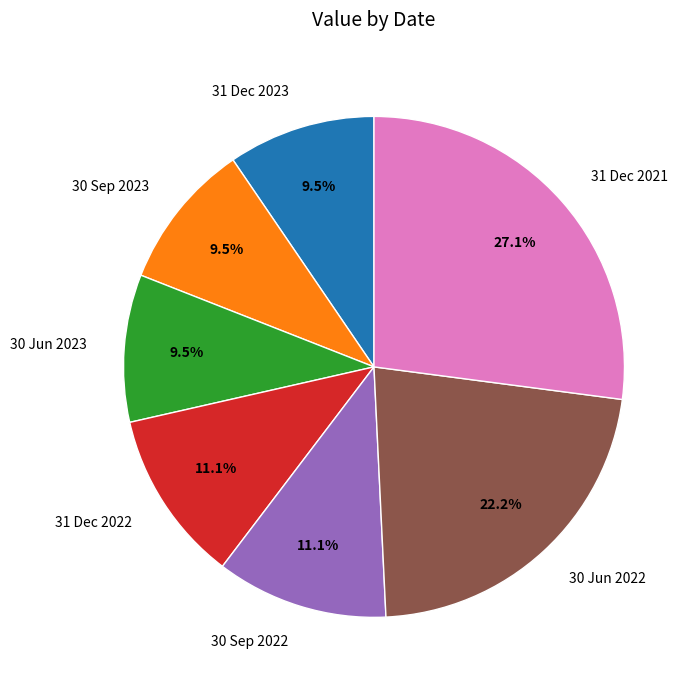

Is there a majority slice in this chart?

No